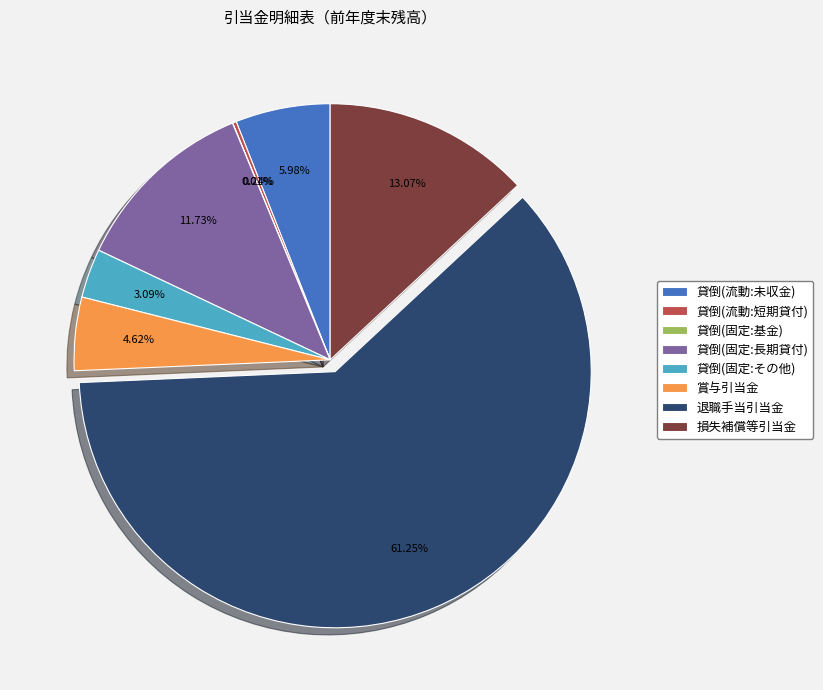

Which slice is the largest?

退職手当引当金